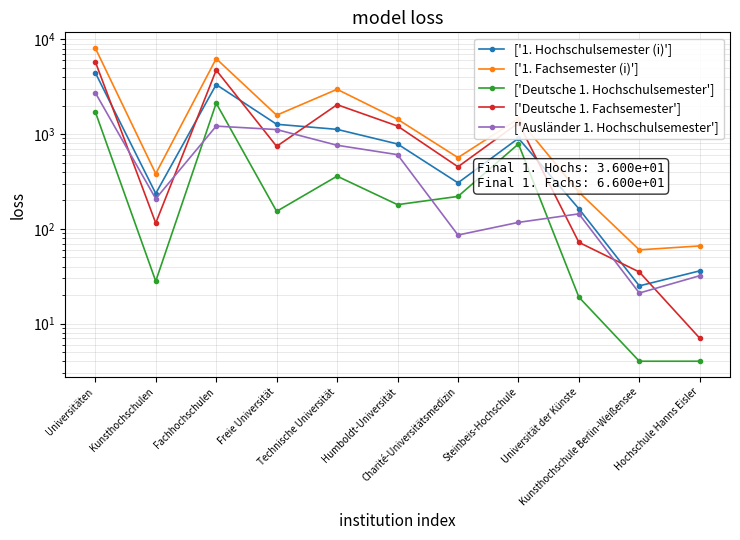

What is the sum of all ['1. Fachsemester (i)'] values?

23155